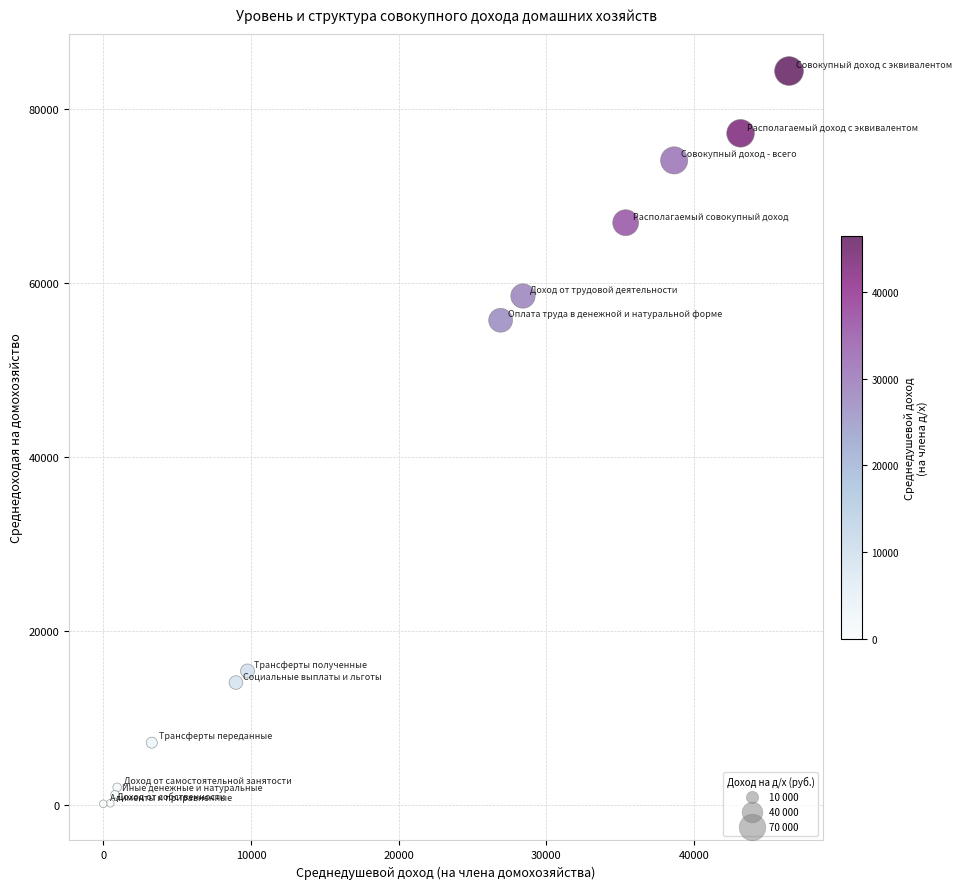

What Y value in the scatter plot is closest to 42236?

55699.6